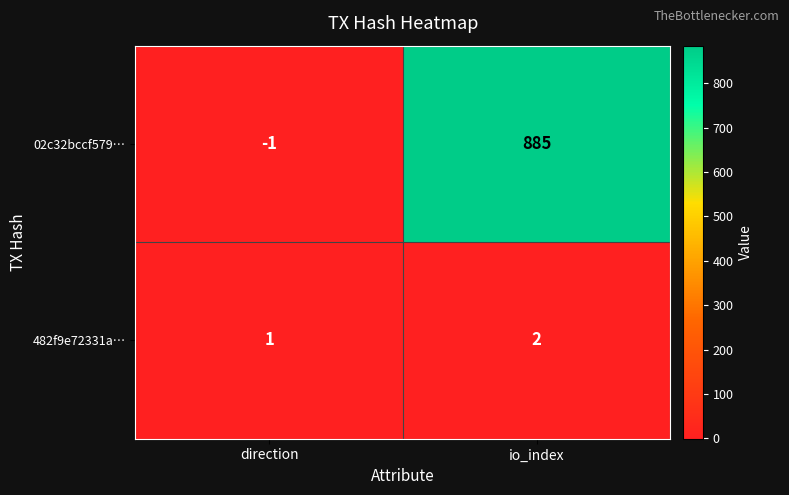

Which series has the largest total across all categories?

02c32bccf579…